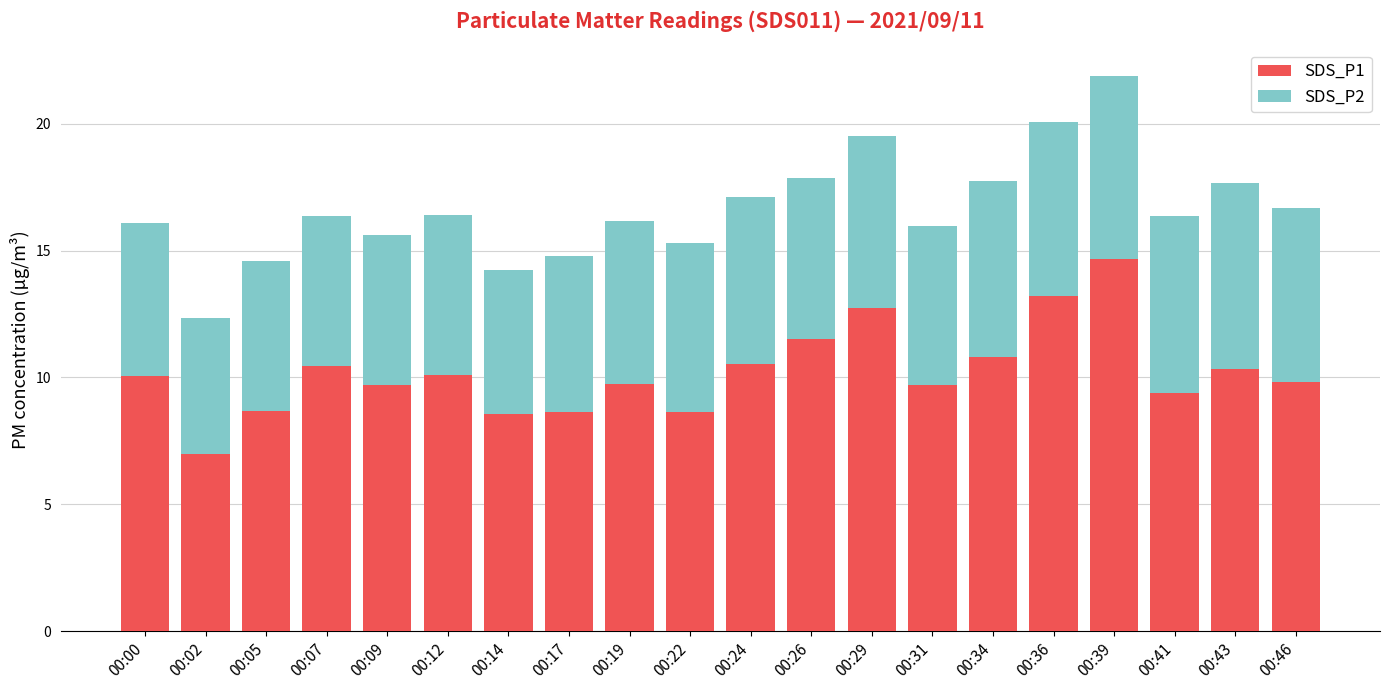

Read the SDS_P1 value at 00:39.

14.7